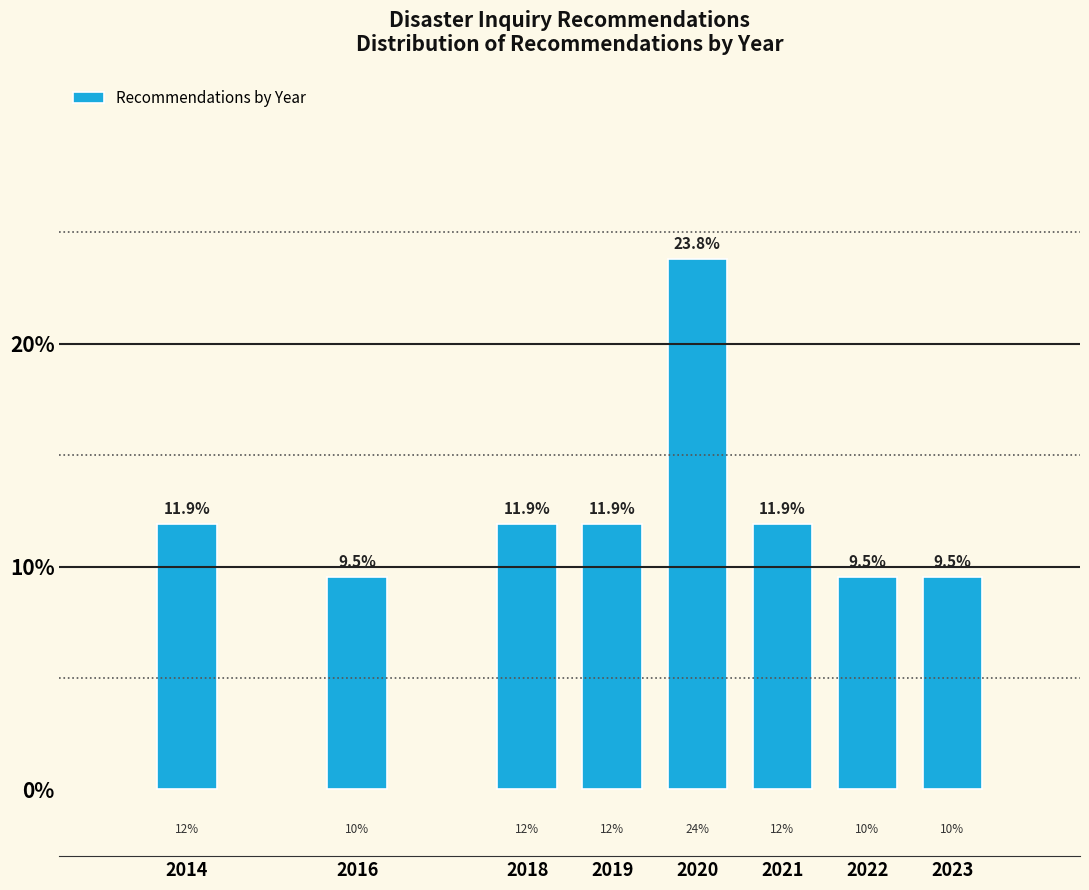

Reading left to right, what are all the values shown in this chart?

11.9	9.5	11.9	11.9	23.8	11.9	9.5	9.5